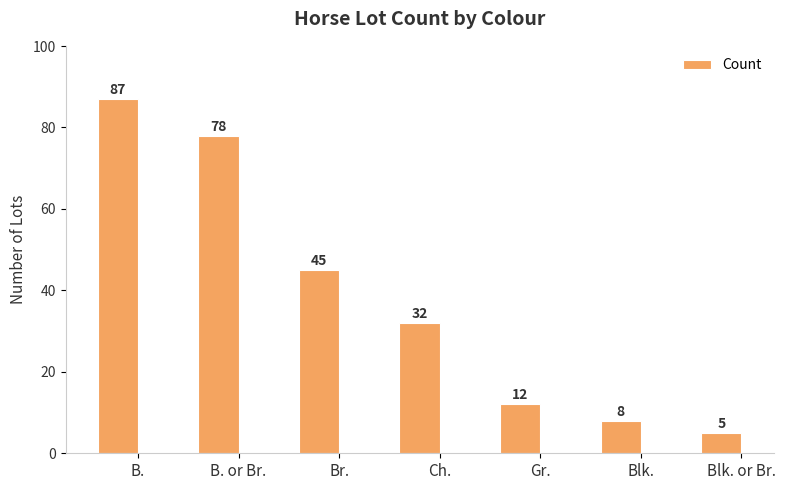

How many bars are there in total?

7